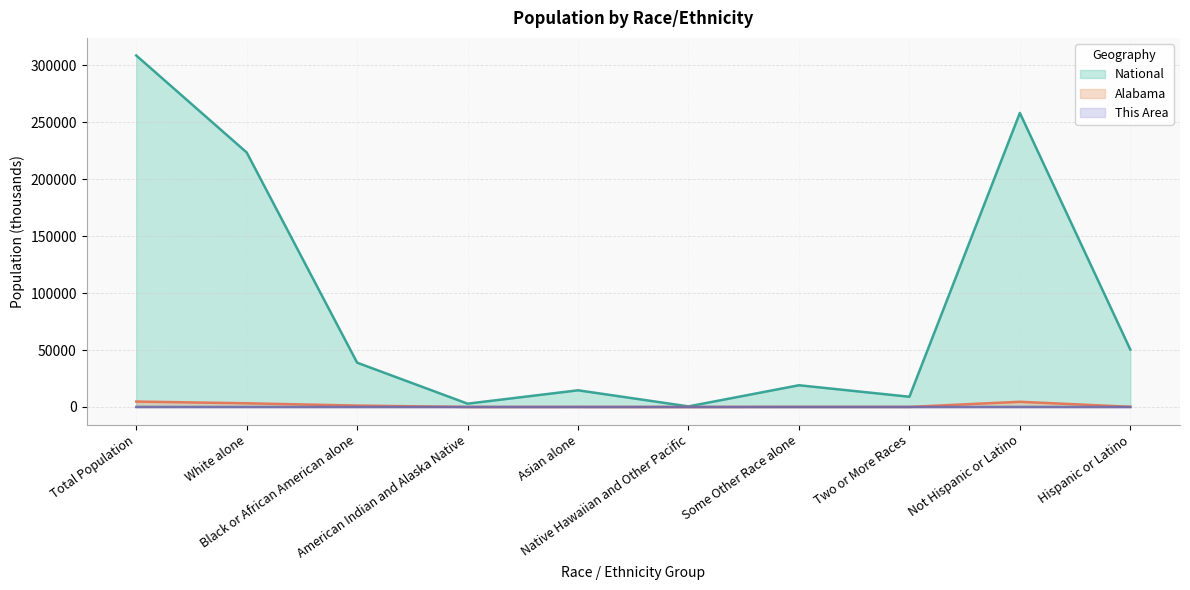

Is the value of National at Some Other Race alone greater than the value of This Area at Native Hawaiian and Other Pacific?

Yes